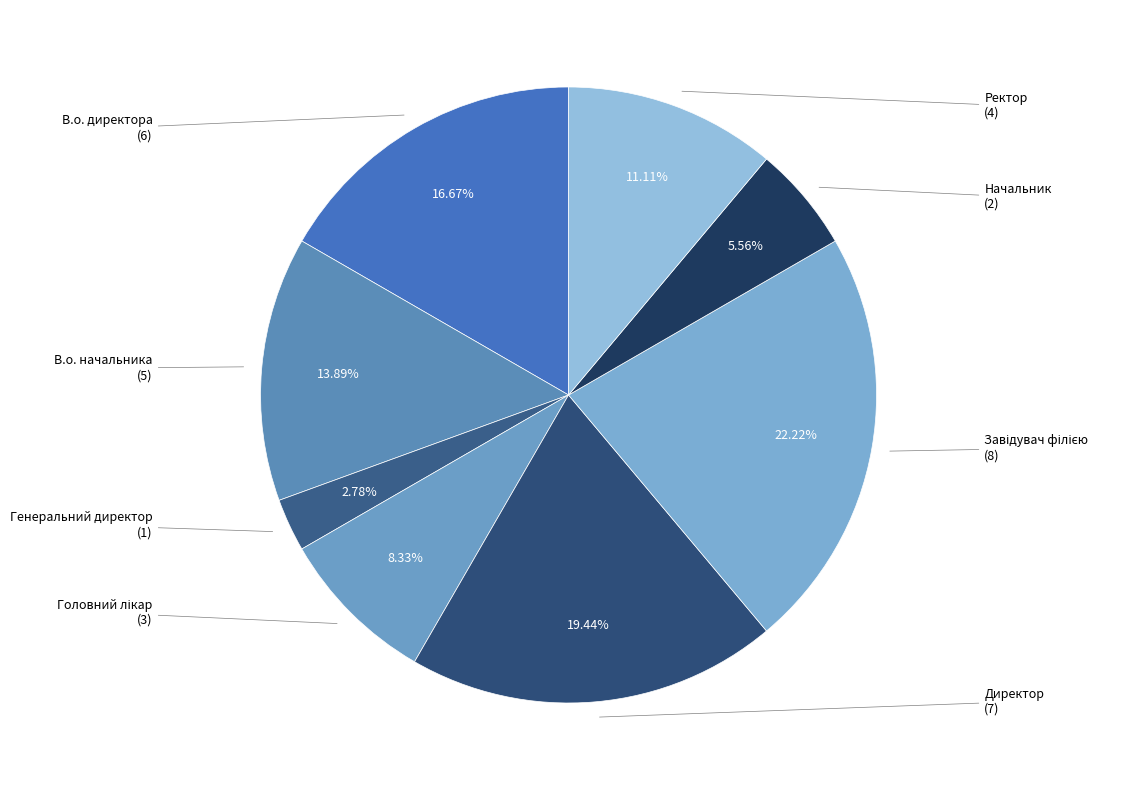

How many slices are in this pie chart?

8